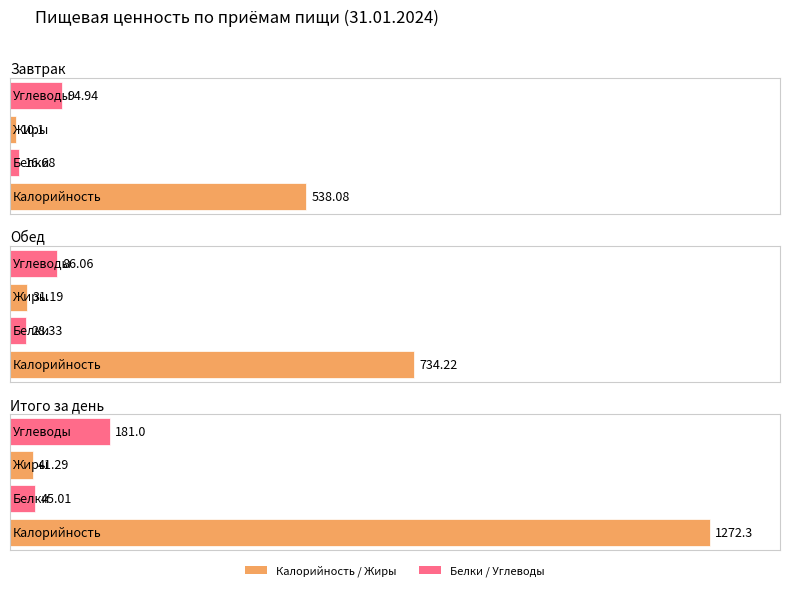

How many bars are there in each group?

4